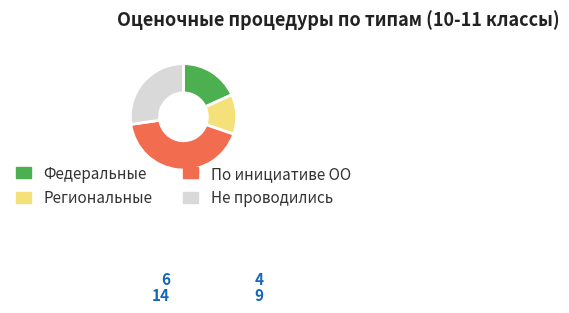

How many segments does this pie chart have?

4